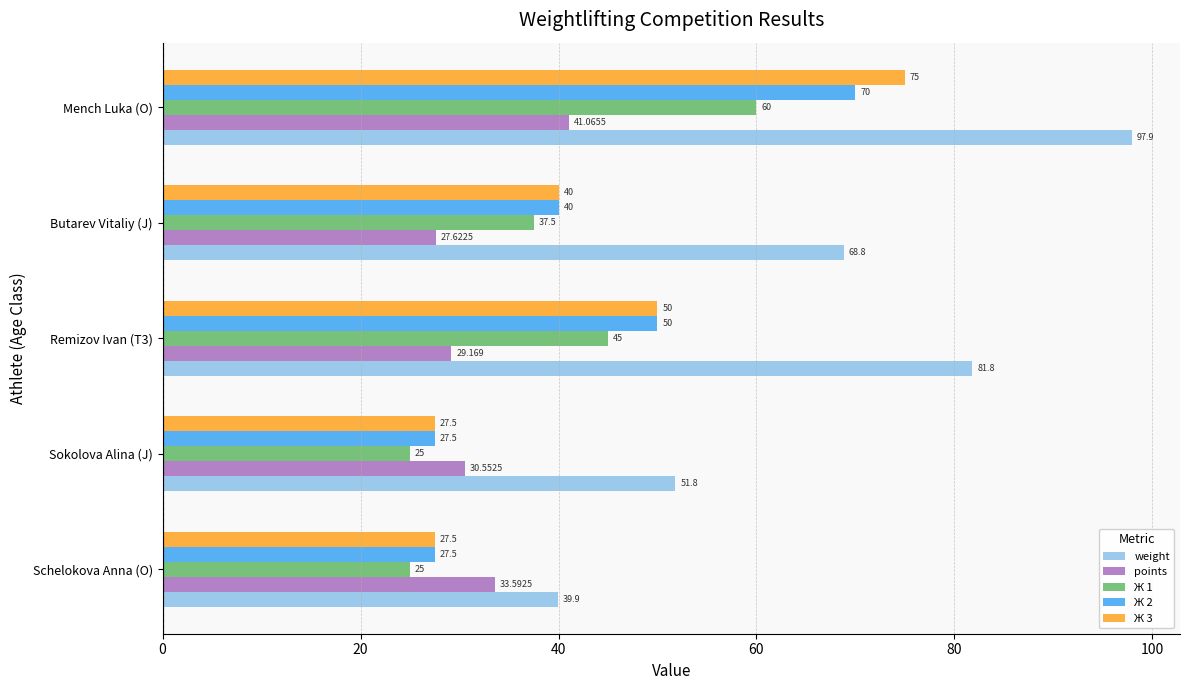

What is the greatest value displayed?

97.9